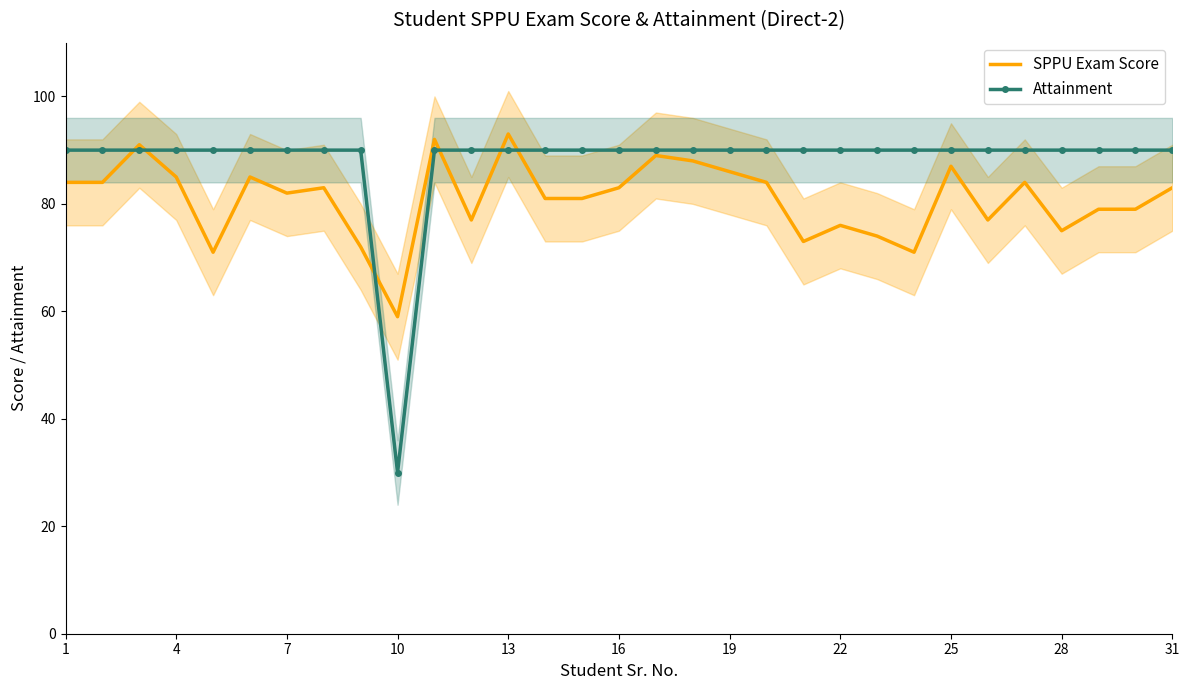

What value does the Attainment series have at 25?

90